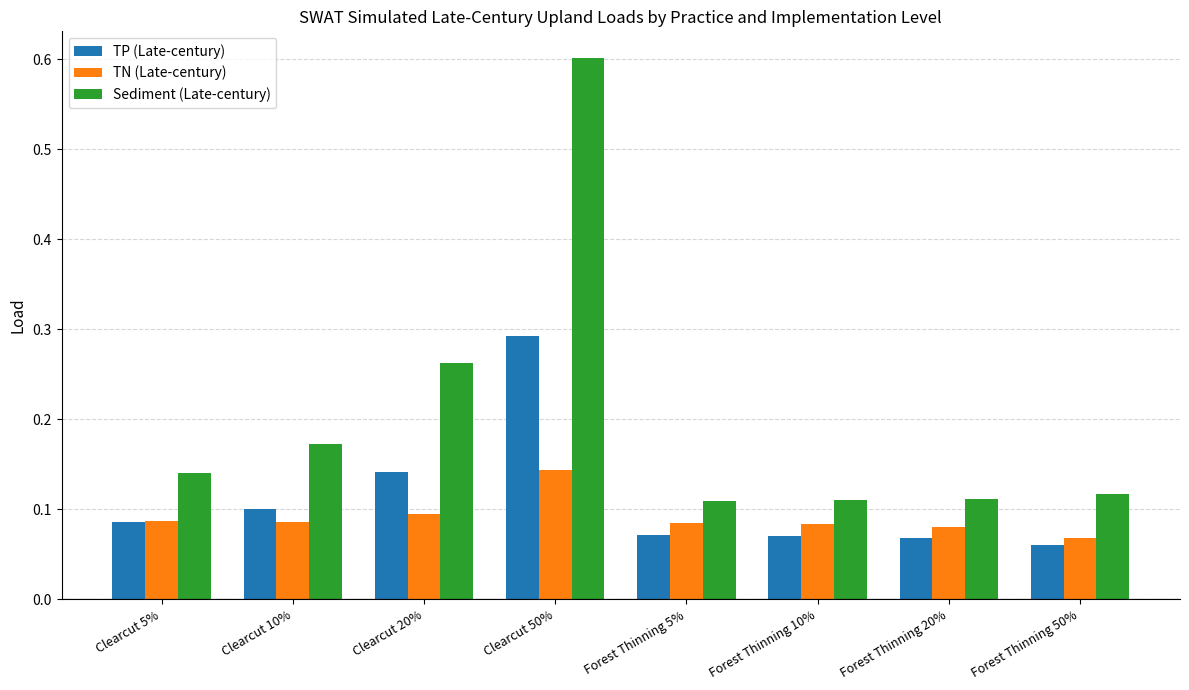

What is the difference between the maximum and minimum values in the Sediment (Late-century) series?

0.5